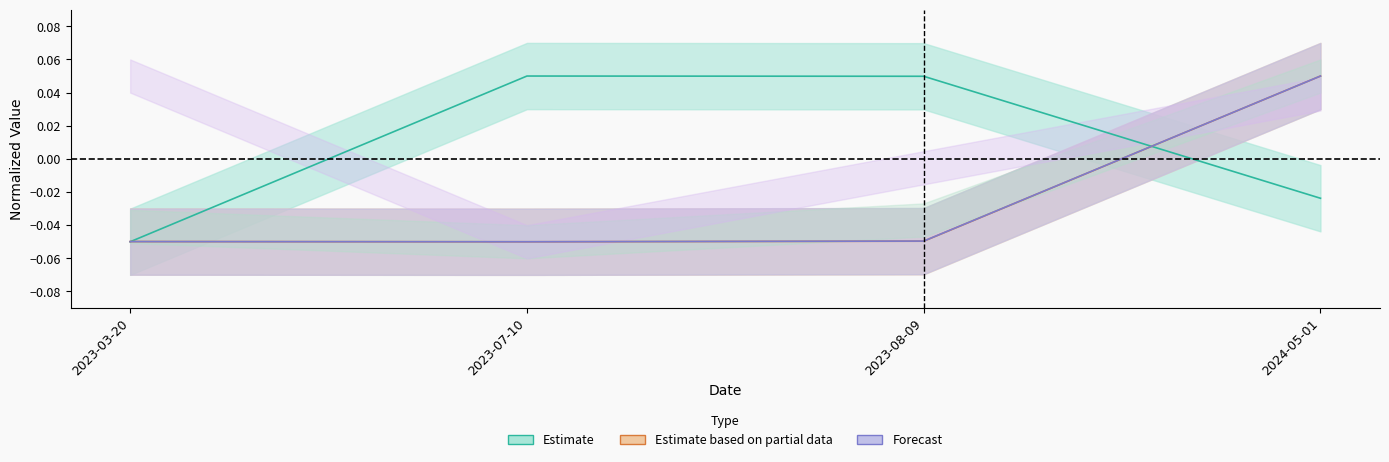

After their last crossing, which series has the higher values: transactionPricePerShare or transactionValue?

transactionValue